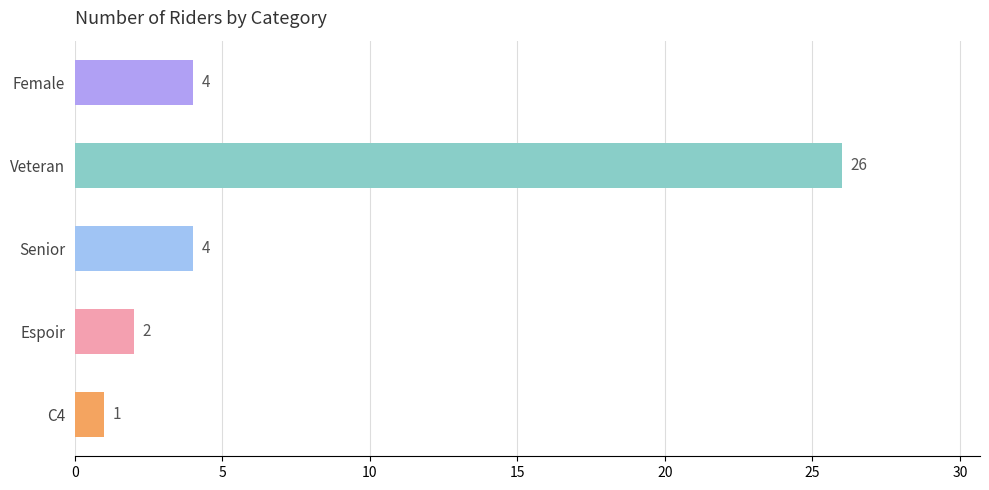

What is the ratio of the value at Veteran to the value at C4?

26.0